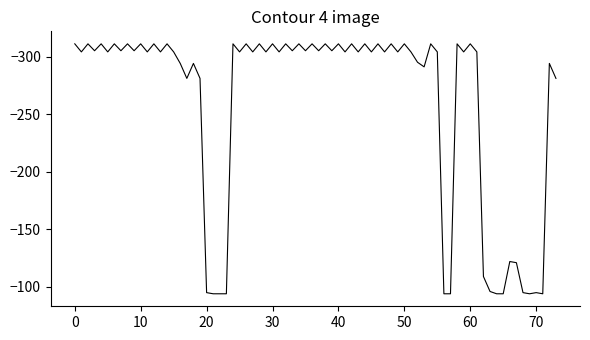

What is the minimum value shown in the chart?

-311